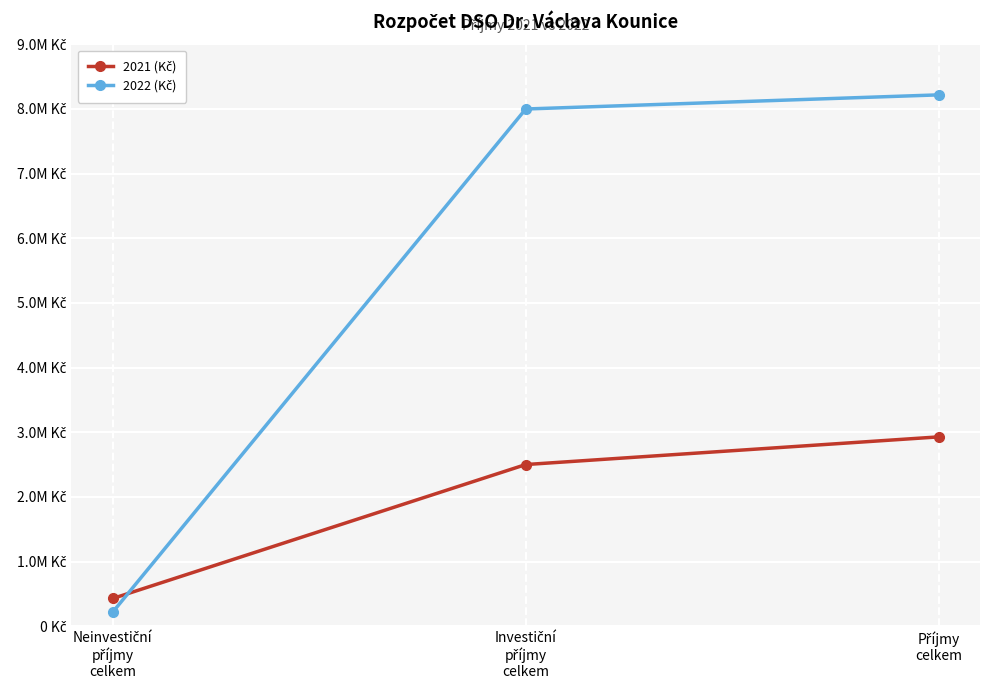

At how many categories does at least one series exceed 4063411?

2